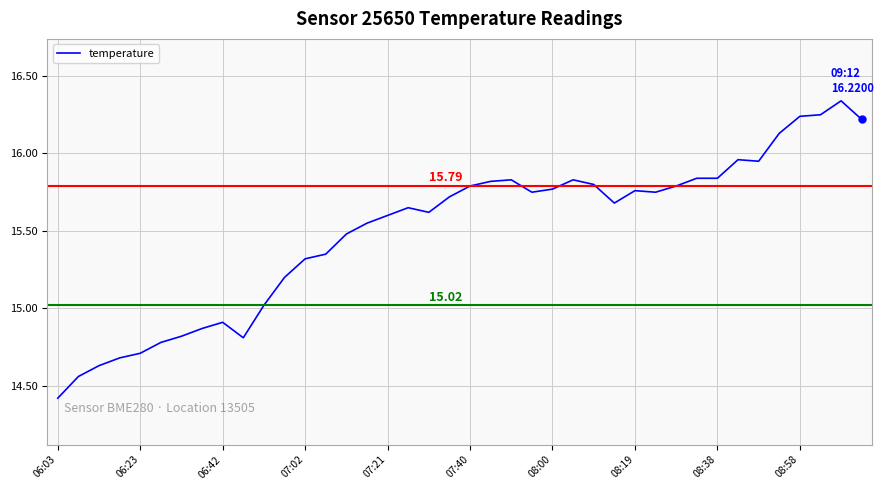

What is the sum of all values?

620.0